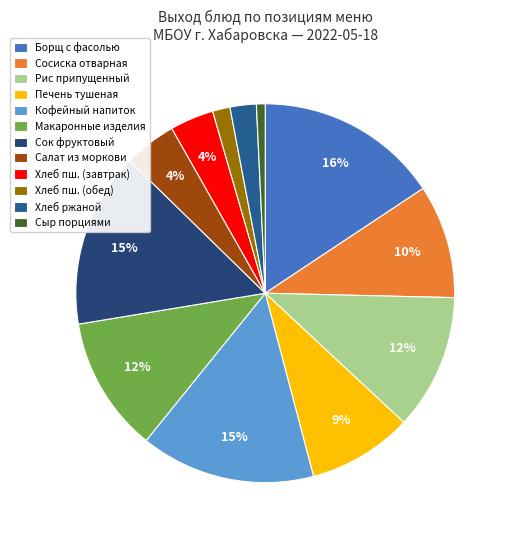

How many slices are in this pie chart?

12